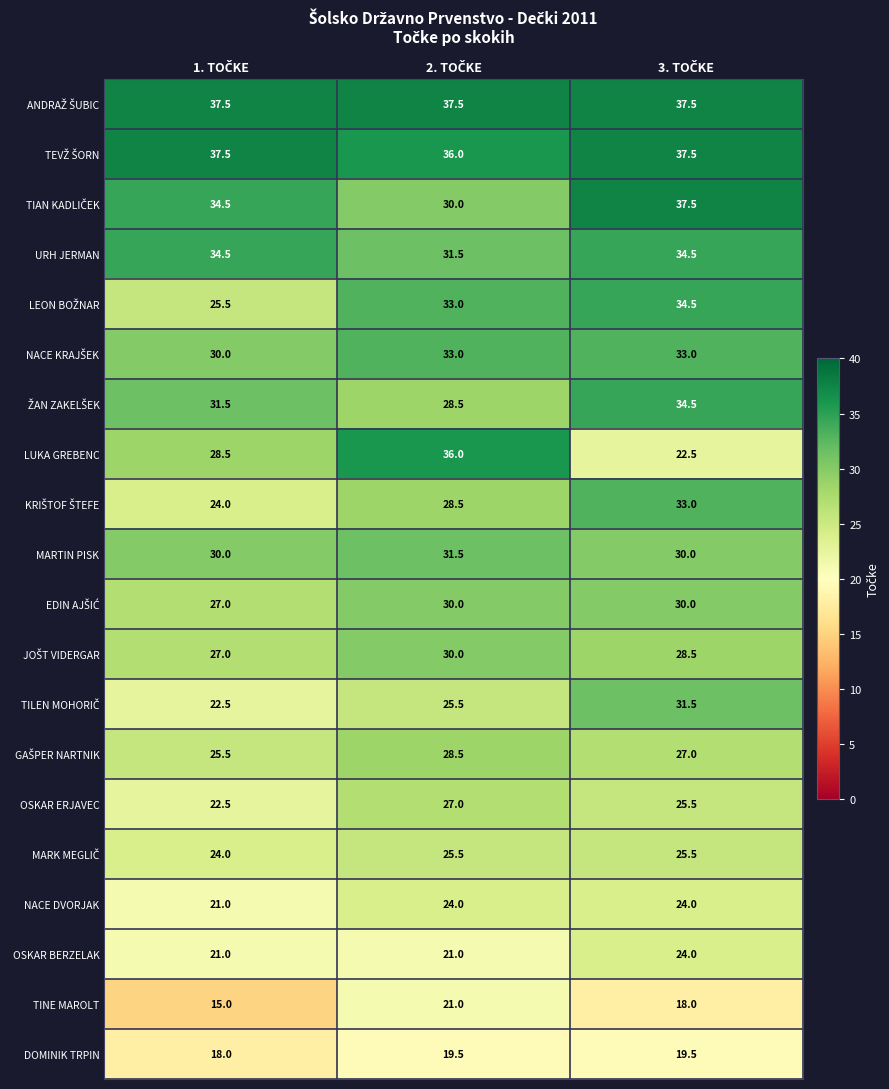

What is the average value of the OSKAR ERJAVEC series?

25.0